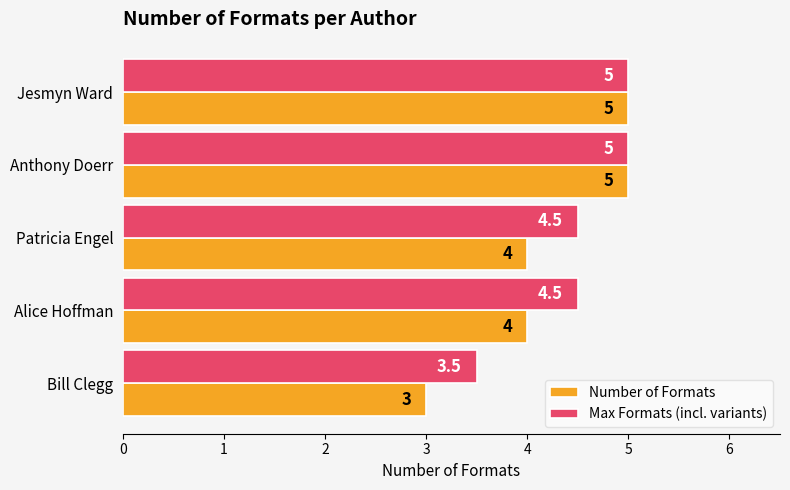

List the series in order of their overall mean, lowest first.

Number of Formats, Max Formats (incl. variants)